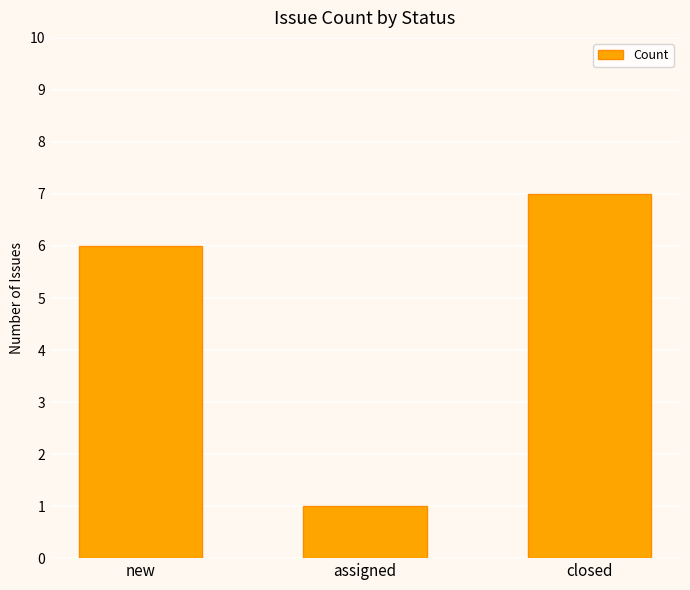

What is the difference between the maximum and minimum values?

6